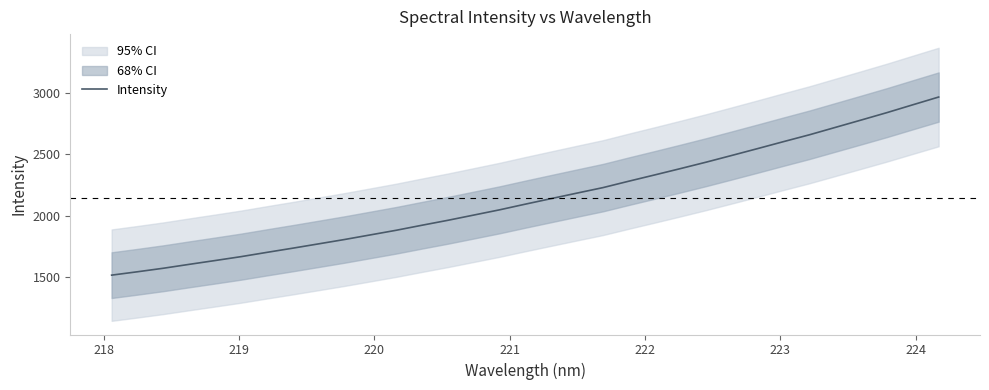

What is the lowest value of the Intensity series?

1513.8